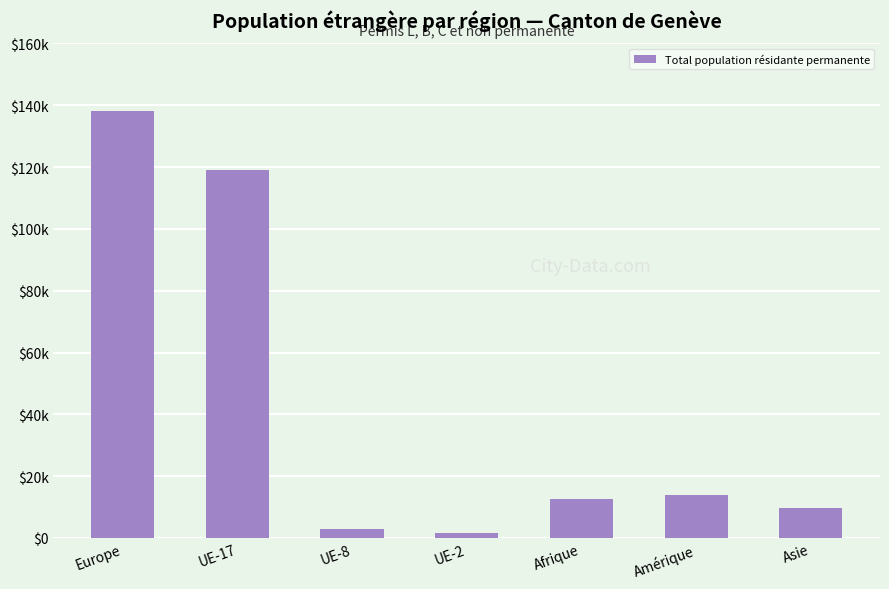

List the labels in order of value, largest first.

Europe, UE-17, Amérique, Afrique, Asie, UE-8, UE-2